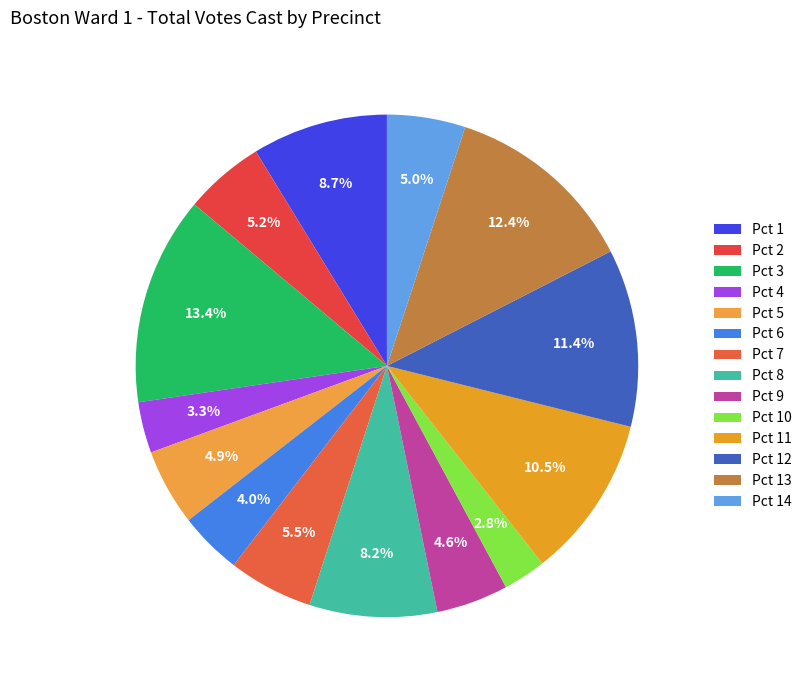

What is the ratio of the value at Pct 13 to the value at Pct 12?

1.1